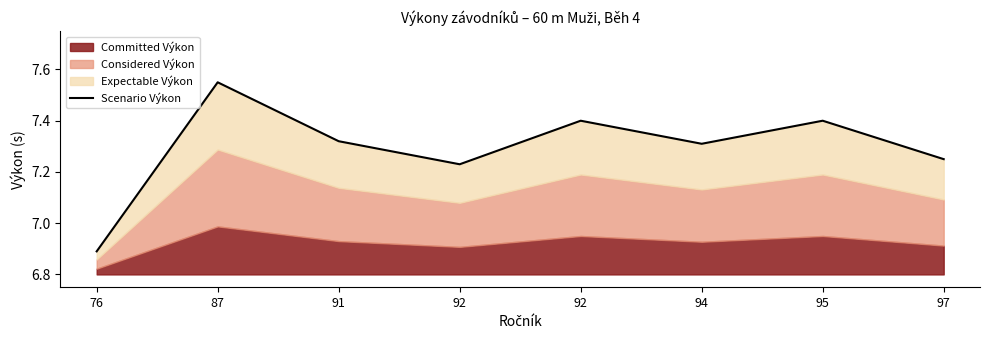

The chart shows a value of 7.5 at 87. True or false?

True